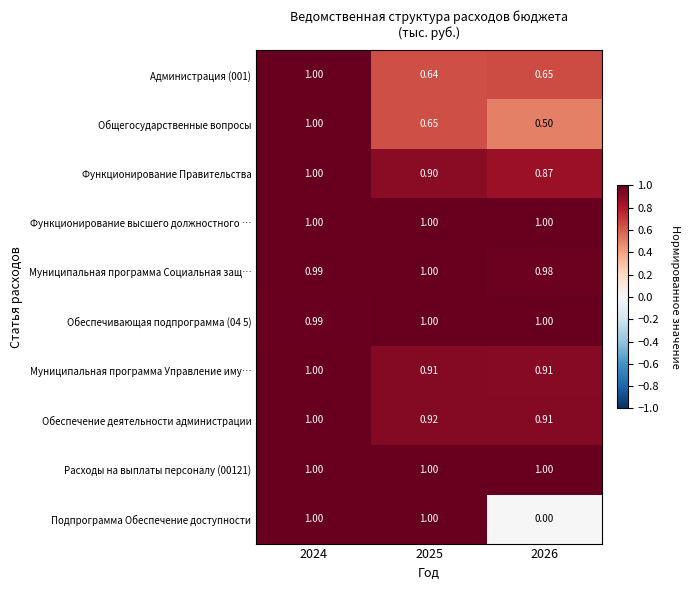

Which series changed the most between 2025 and 2026?

Подпрограмма Обеспечение доступности